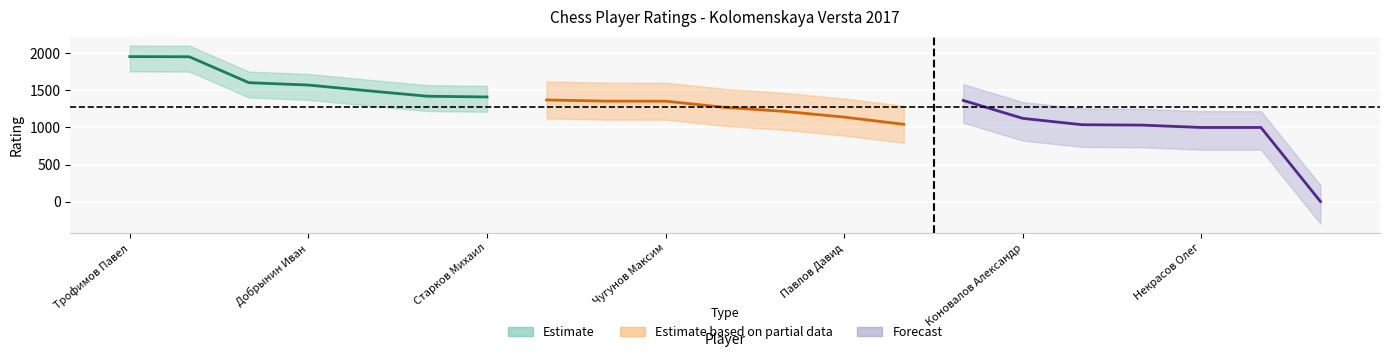

What is the label of the 12th point from the right?

Чугунов Максим